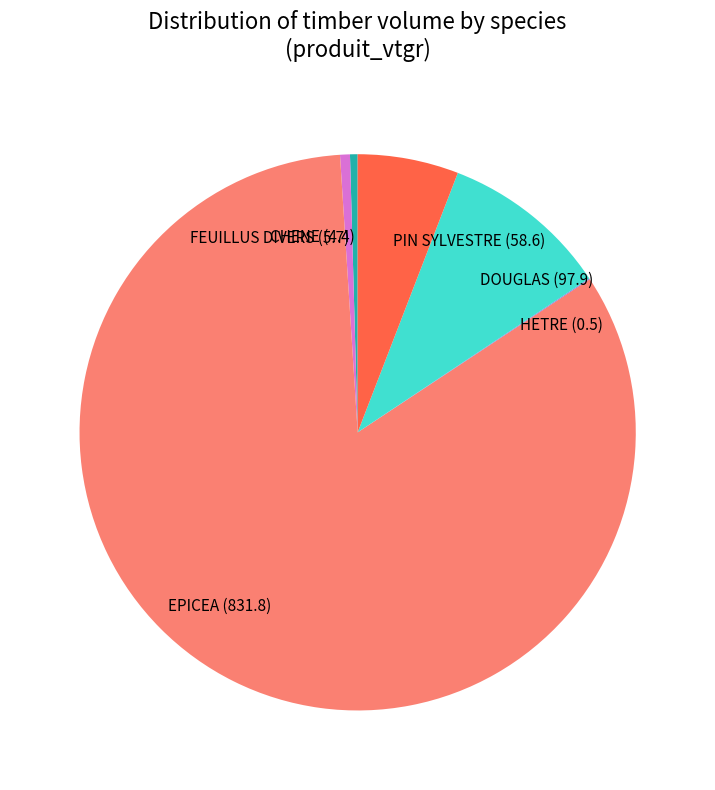

True or false: FEUILLUS DIVERS (5.7) accounts for 1% of the total.

True